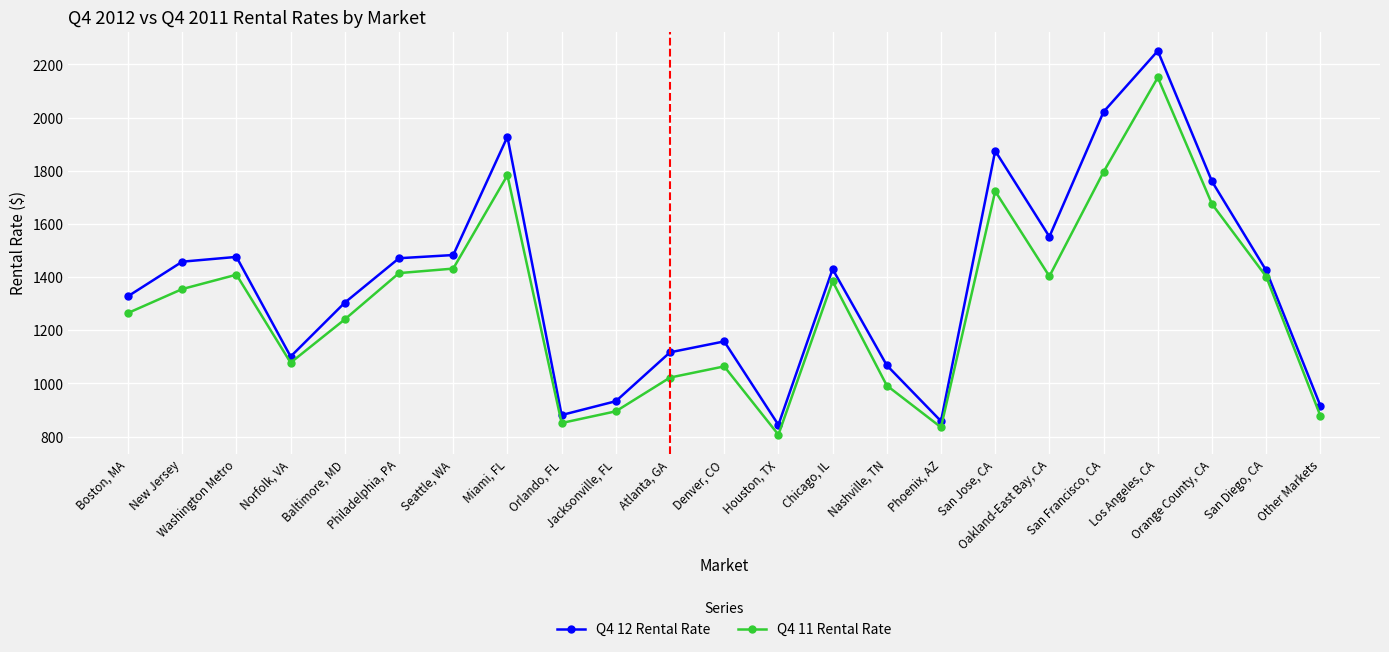

At which label does Q4 12 Rental Rate reach its minimum?

Houston, TX